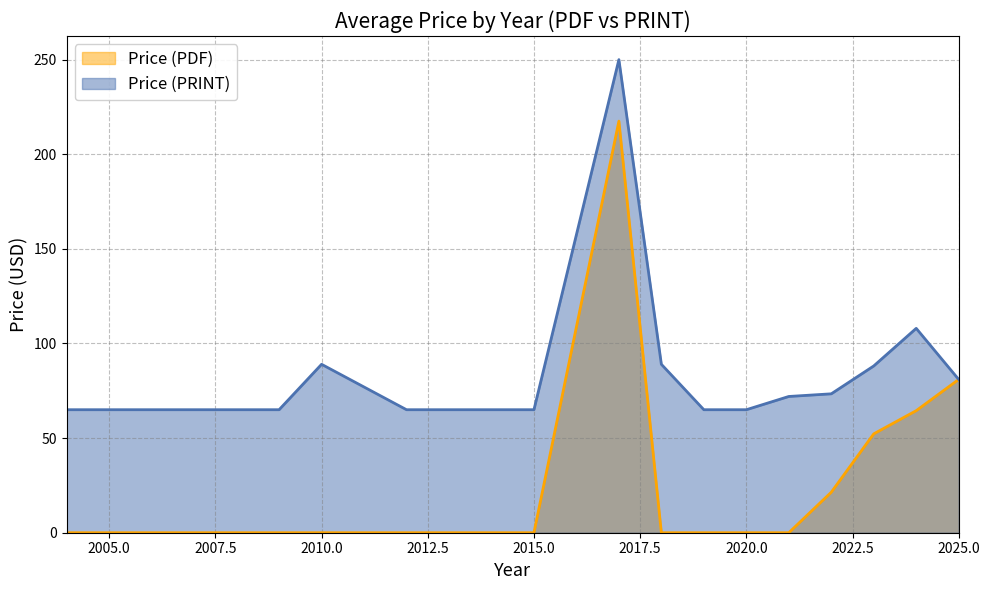

Which series has the largest total across all categories?

Price (PRINT)